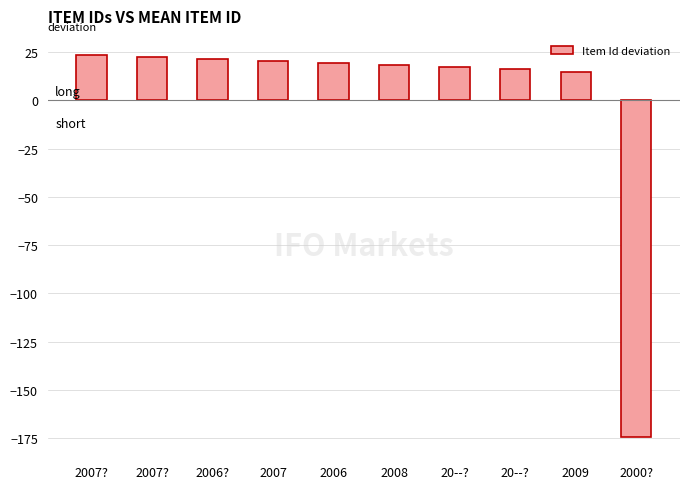

Are the bars grouped side by side (vs. stacked)?

No